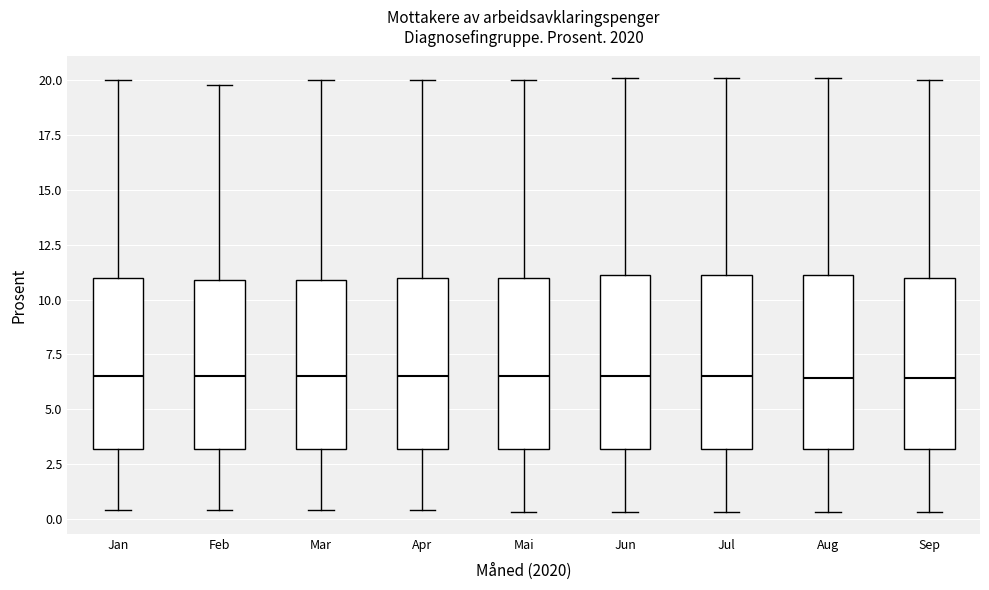

Reading left to right, read every box against the y-axis: the position of its median line, the range the box covers, and the ends of its whiskers. The values are not printed on the chart, so give them approximately, as read against the axis.

Jan: median 6.5, box 3.0 to 11.0, whiskers 0.5 to 20.0
Feb: median 6.5, box 3.0 to 11.0, whiskers 0.5 to 20.0
Mar: median 6.5, box 3.0 to 11.0, whiskers 0.5 to 20.0
Apr: median 6.5, box 3.0 to 11.0, whiskers 0.5 to 20.0
Mai: median 6.5, box 3.0 to 11.0, whiskers 0.5 to 20.0
Jun: median 6.5, box 3.0 to 11.0, whiskers 0.5 to 20.0
Jul: median 6.5, box 3.0 to 11.0, whiskers 0.5 to 20.0
Aug: median 6.5, box 3.0 to 11.0, whiskers 0.5 to 20.0
Sep: median 6.5, box 3.0 to 11.0, whiskers 0.5 to 20.0